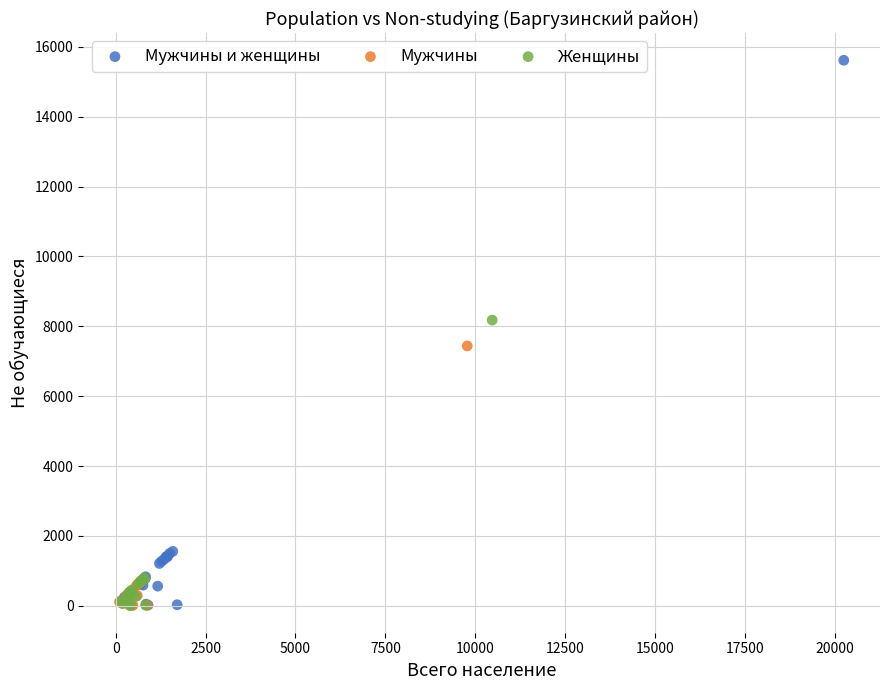

Which series has the widest spread of Y values?

Мужчины и женщины